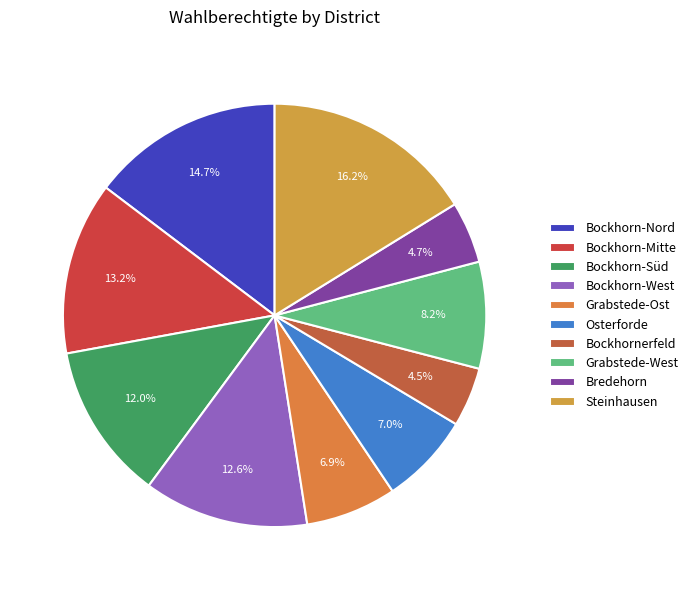

Combined, what portion of the pie is Bockhornerfeld and Bockhorn-Süd?

16.5%